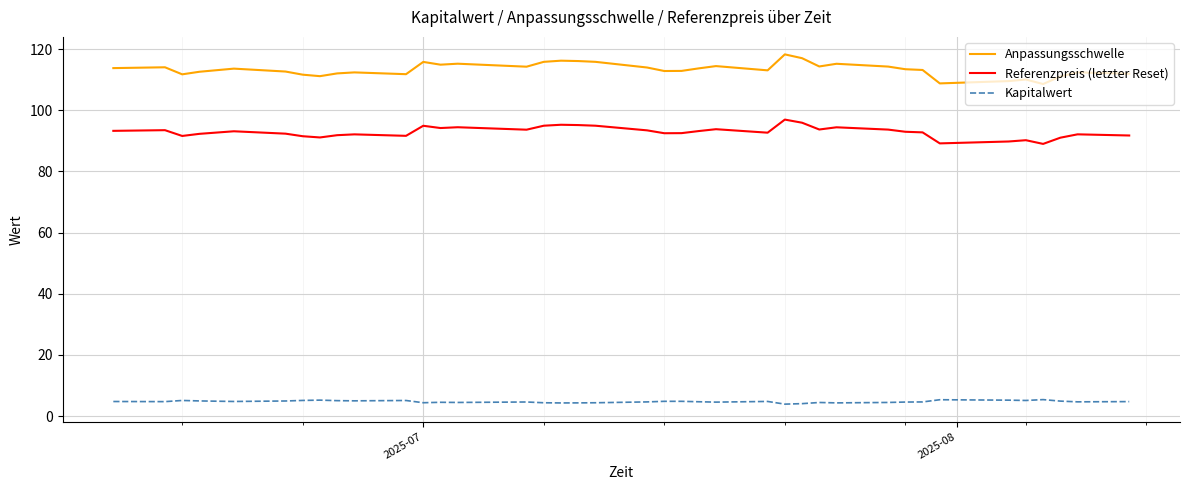

Which series has the largest range (max minus min)?

Anpassungsschwelle